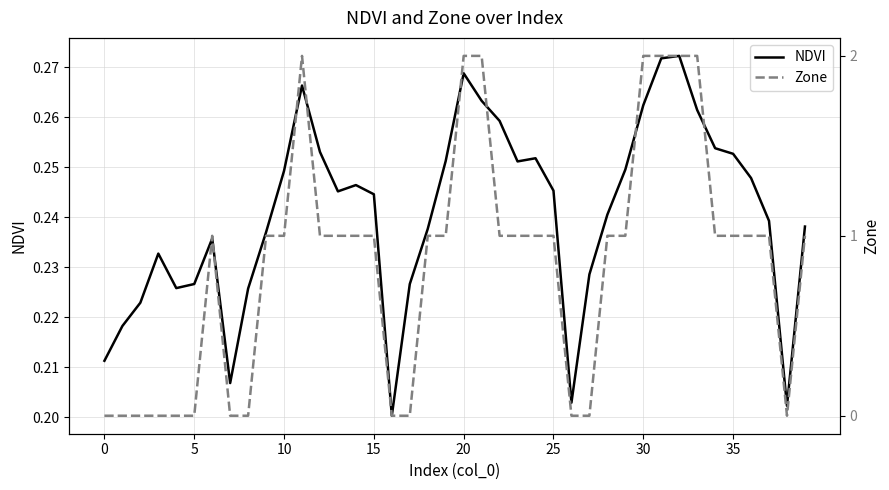

Is the value of Zone at 39 greater than the value of NDVI at 36?

Yes